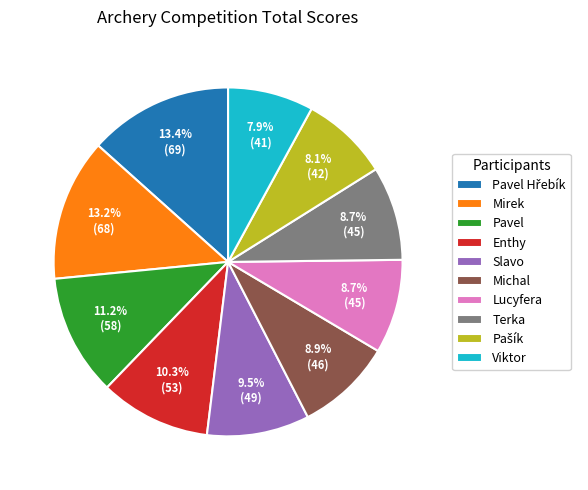

Is it true that Slavo is 3% of the pie?

False